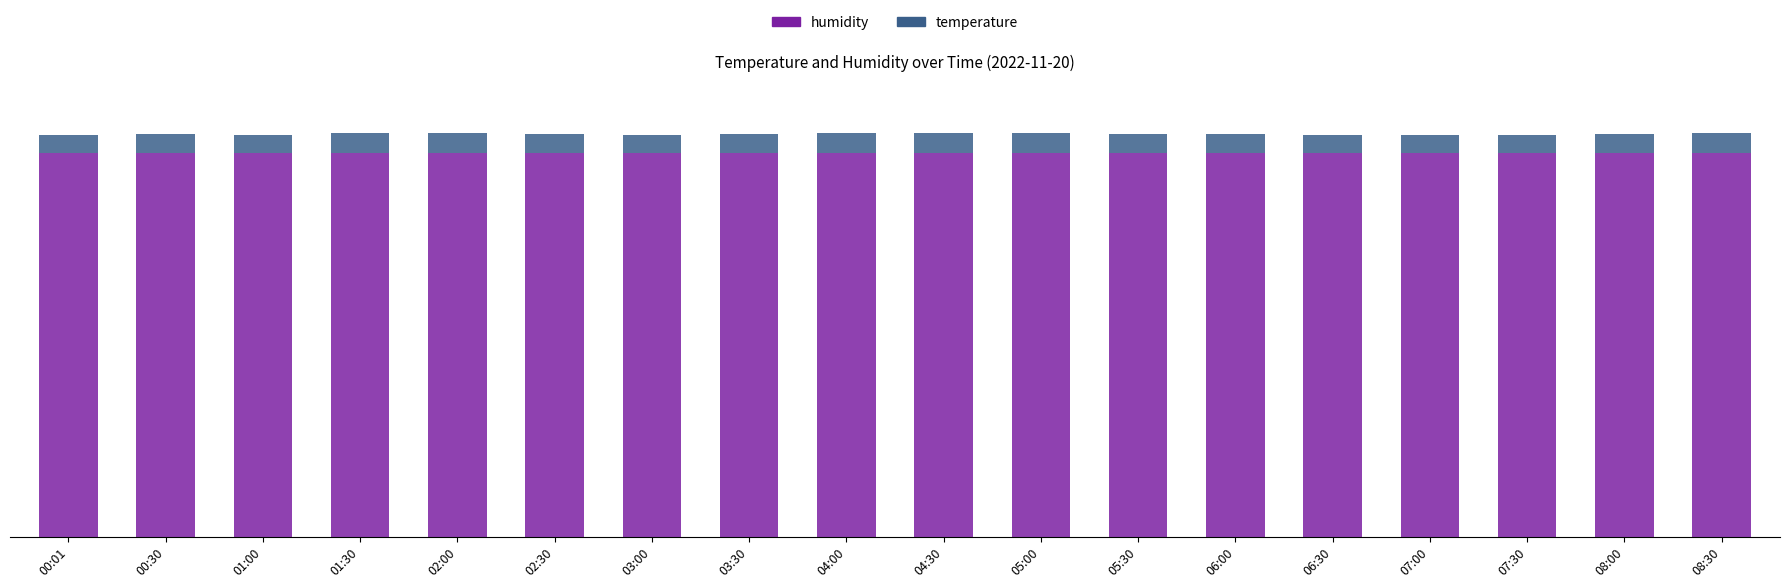

What are all the series names shown in the legend?

humidity, temperature